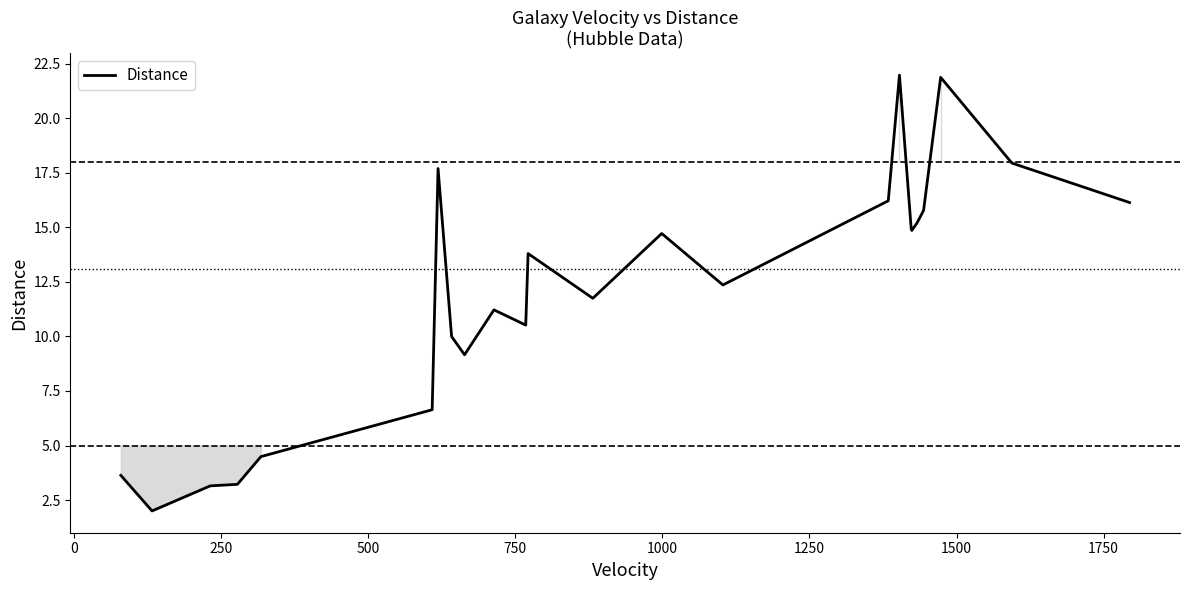

What is the minimum value shown in the chart?

2.0